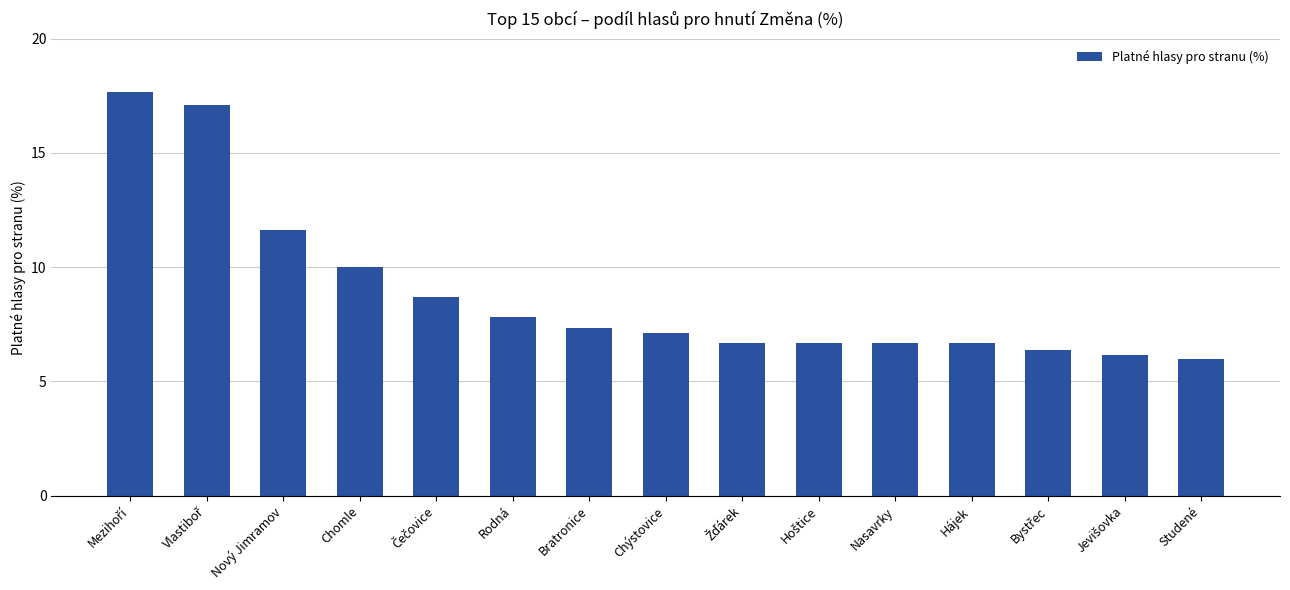

What is the sum of all values?

132.6